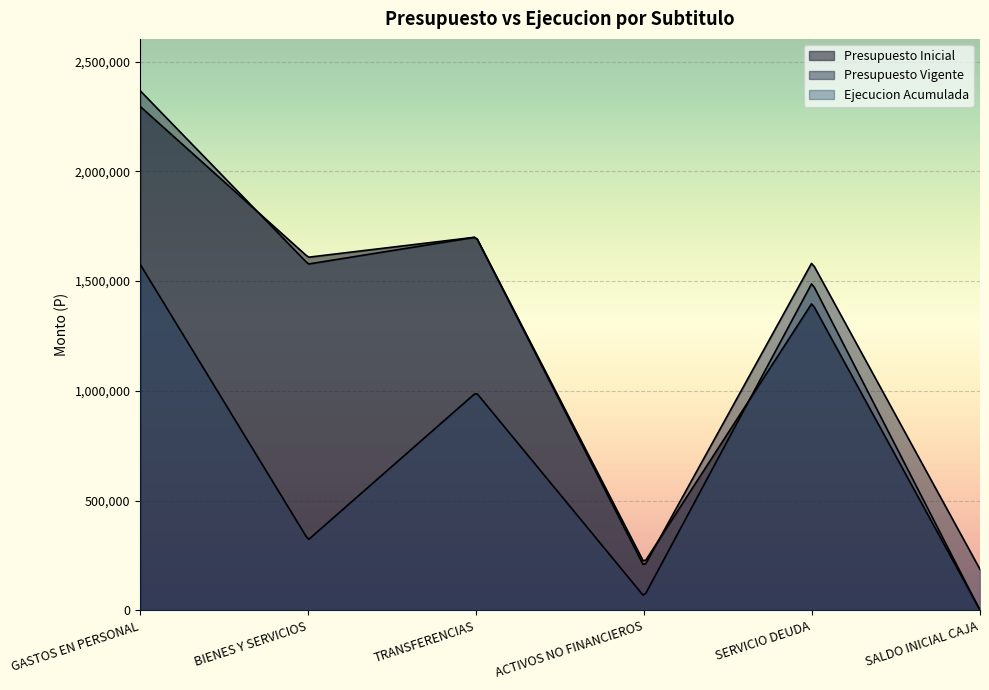

Reading left to right, transcribe all the data shown in this chart.

Presupuesto Inicial: GASTOS EN PERSONAL=2295104	BIENES Y SERVICIOS=1608570	TRANSFERENCIAS=1700340	ACTIVOS NO FINANCIEROS=216526	SERVICIO DEUDA=1399914	SALDO INICIAL CAJA=1500
Presupuesto Vigente: GASTOS EN PERSONAL=2366625	BIENES Y SERVICIOS=1577542	TRANSFERENCIAS=1700340	ACTIVOS NO FINANCIEROS=199239	SERVICIO DEUDA=1584956	SALDO INICIAL CAJA=186542
Ejecucion Acumulada: GASTOS EN PERSONAL=1575391	BIENES Y SERVICIOS=321120	TRANSFERENCIAS=992229	ACTIVOS NO FINANCIEROS=63273	SERVICIO DEUDA=1491756	SALDO INICIAL CAJA=0